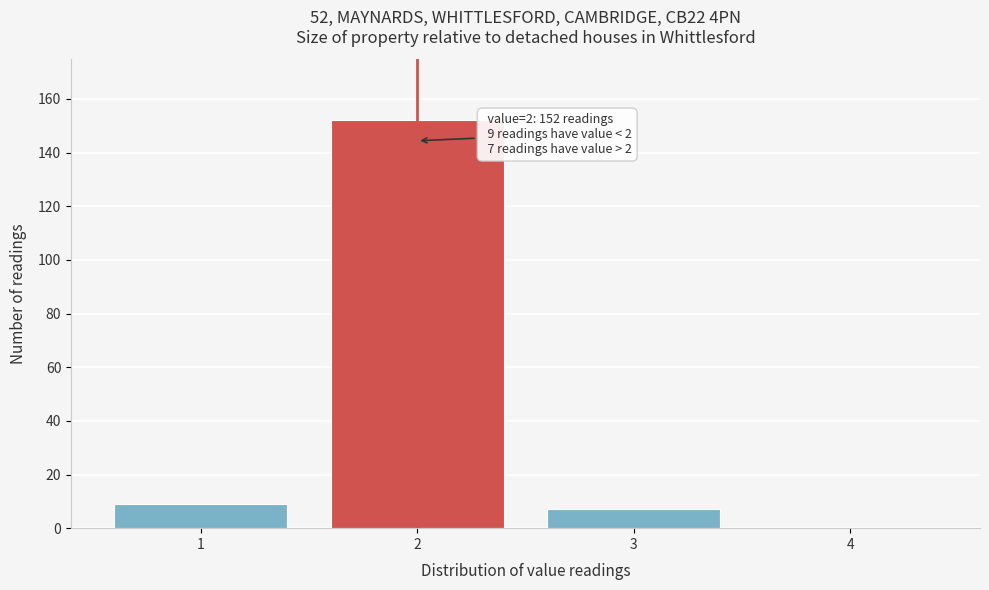

Over which range of the x-axis is the bar tallest?

1.5 to 2.5